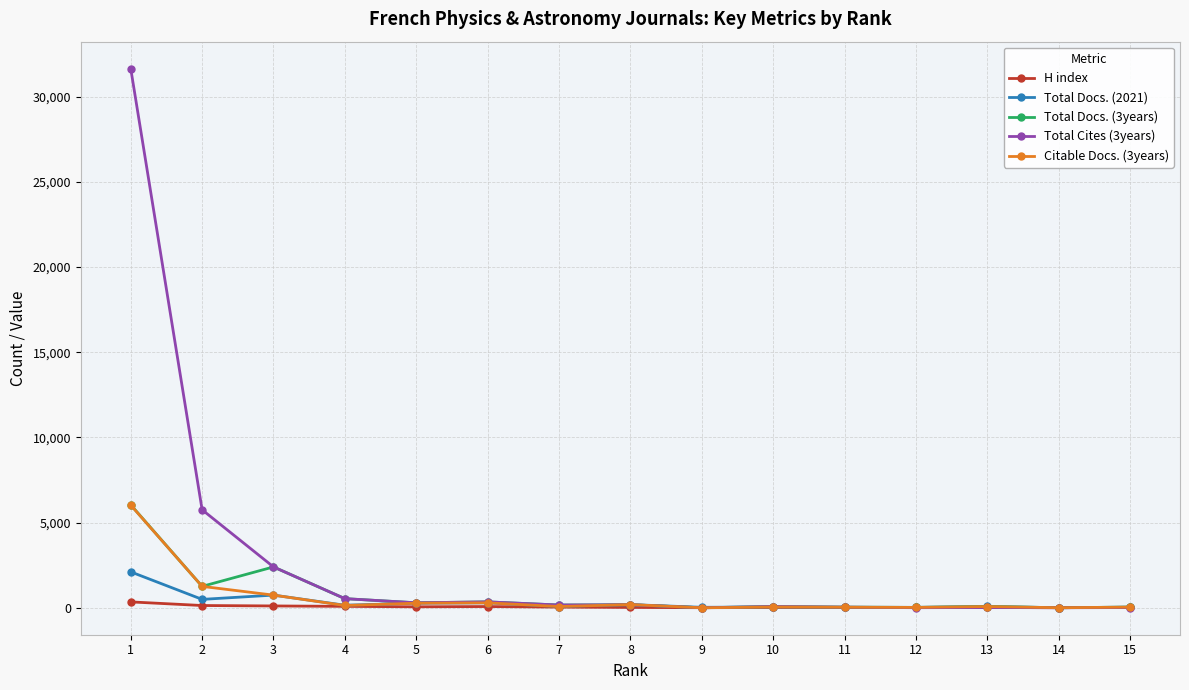

Which series has the widest spread of values?

Total Cites (3years)